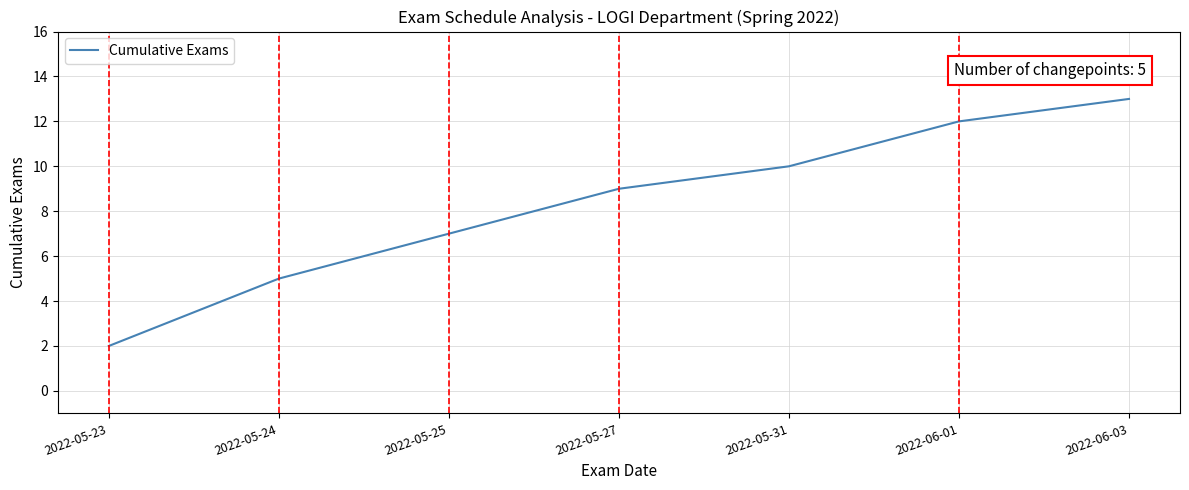

At which category does the chart reach its peak across all series?

2022-06-03